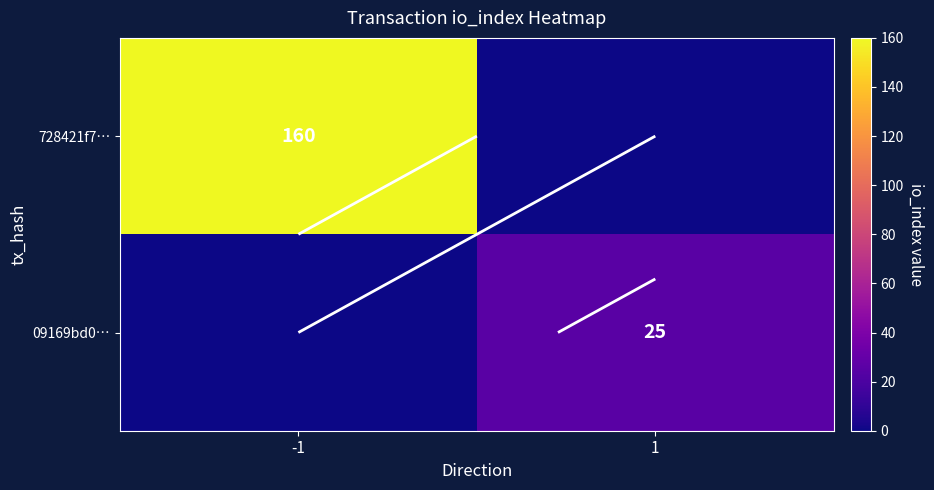

Rank the series by their average value, from highest to lowest.

728421f7…, 09169bd0…